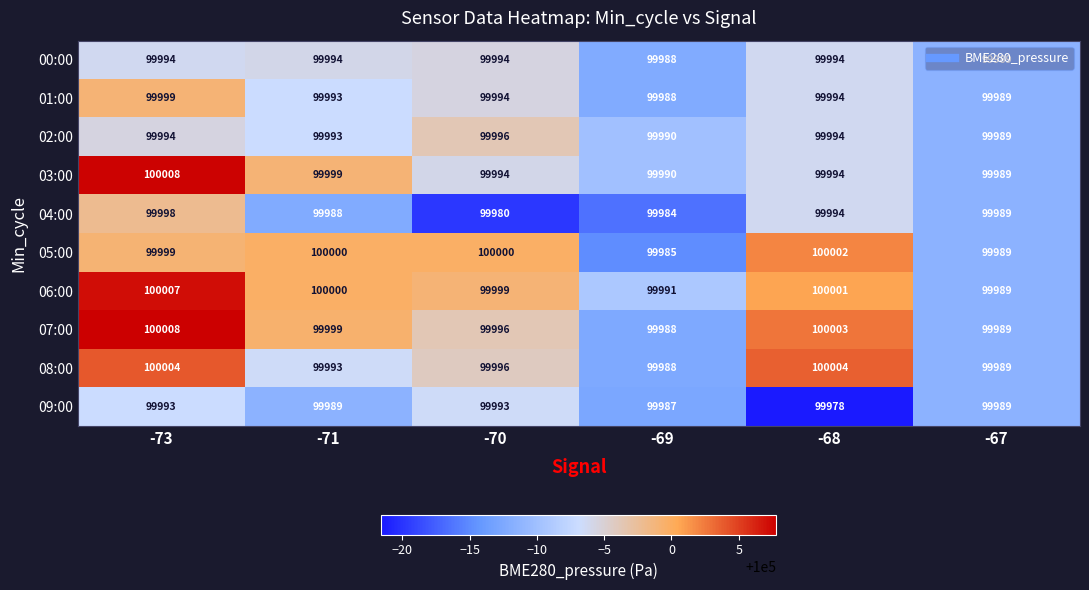

What is the difference between the highest and lowest values at -68?

26